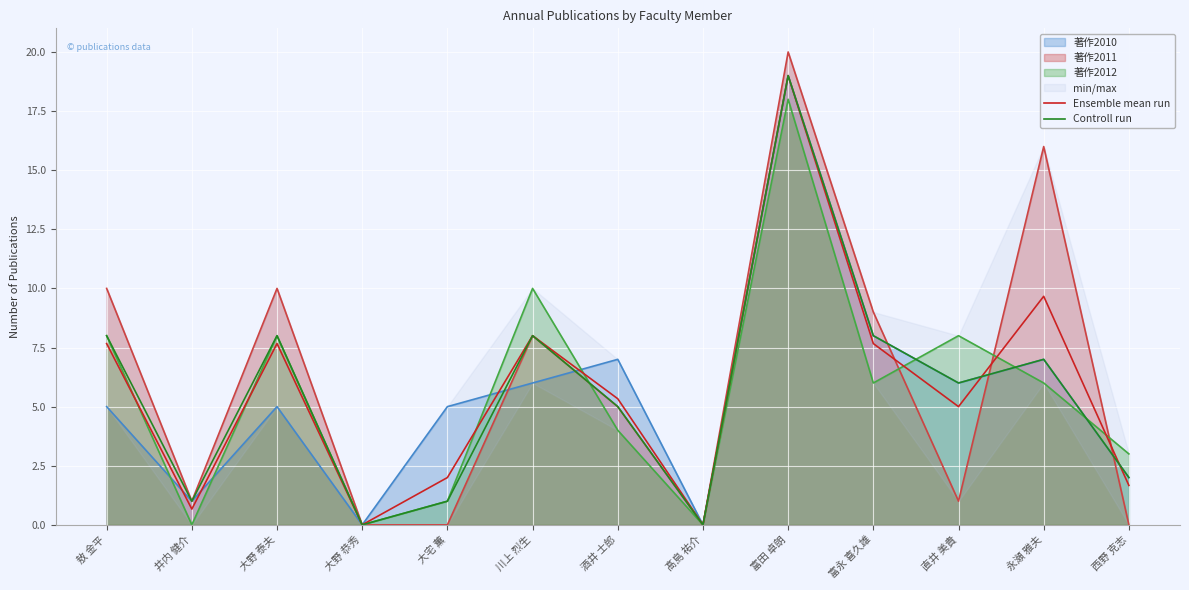

Where do Ensemble mean run and Controll run first cross each other?

直井 美貴 and 永瀬 雅夫